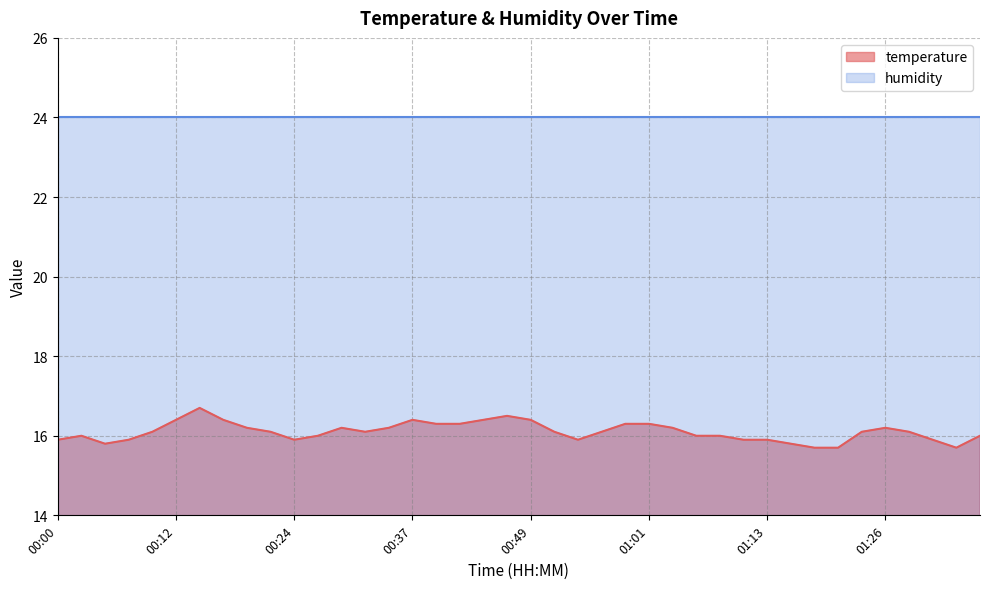

The chart shows a value of 10.2 at 01:30. True or false?

False